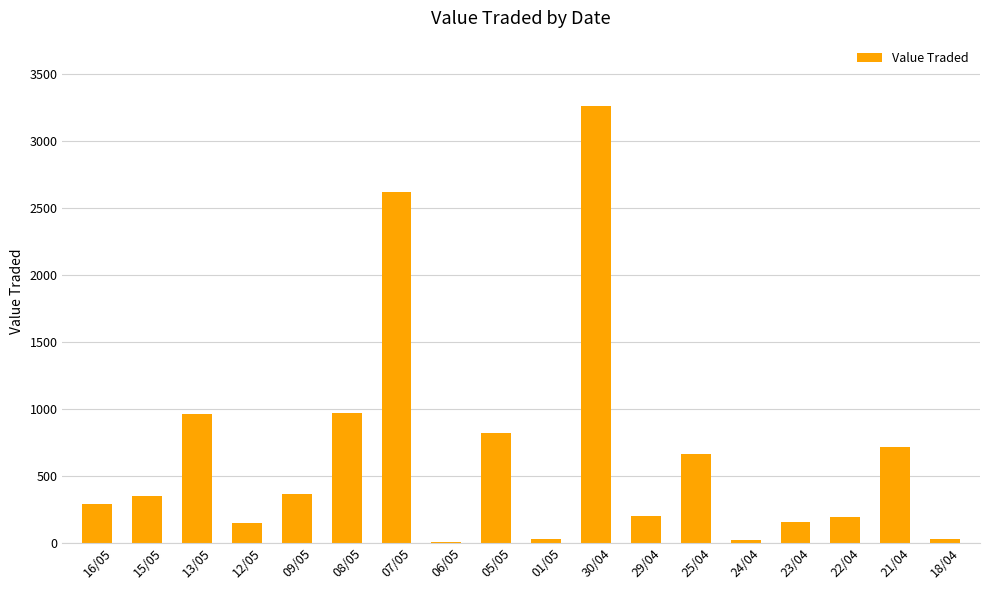

Are the bars grouped side by side (vs. stacked)?

No